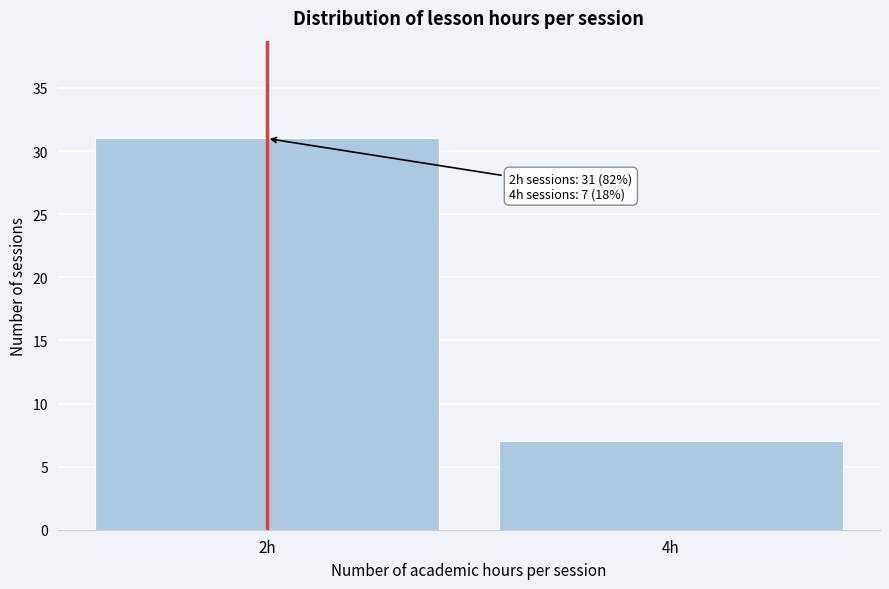

Reading left to right, list all the values displayed in this chart.

2h=31	4h=7